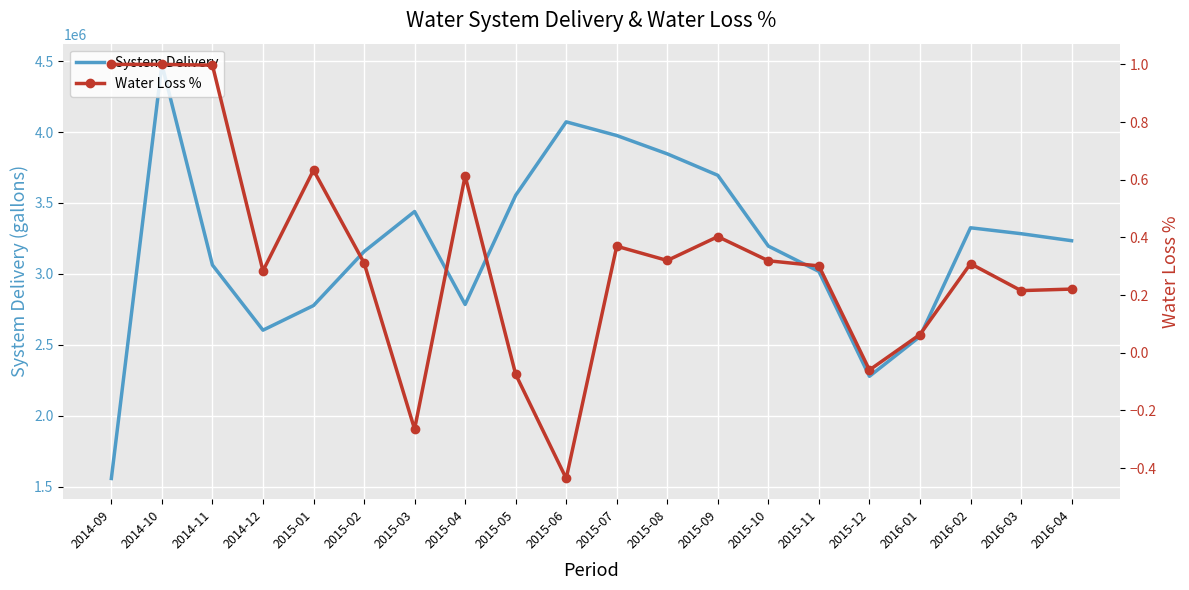

Is it true that System Delivery equals 2124518.0 at 2014-10?

False